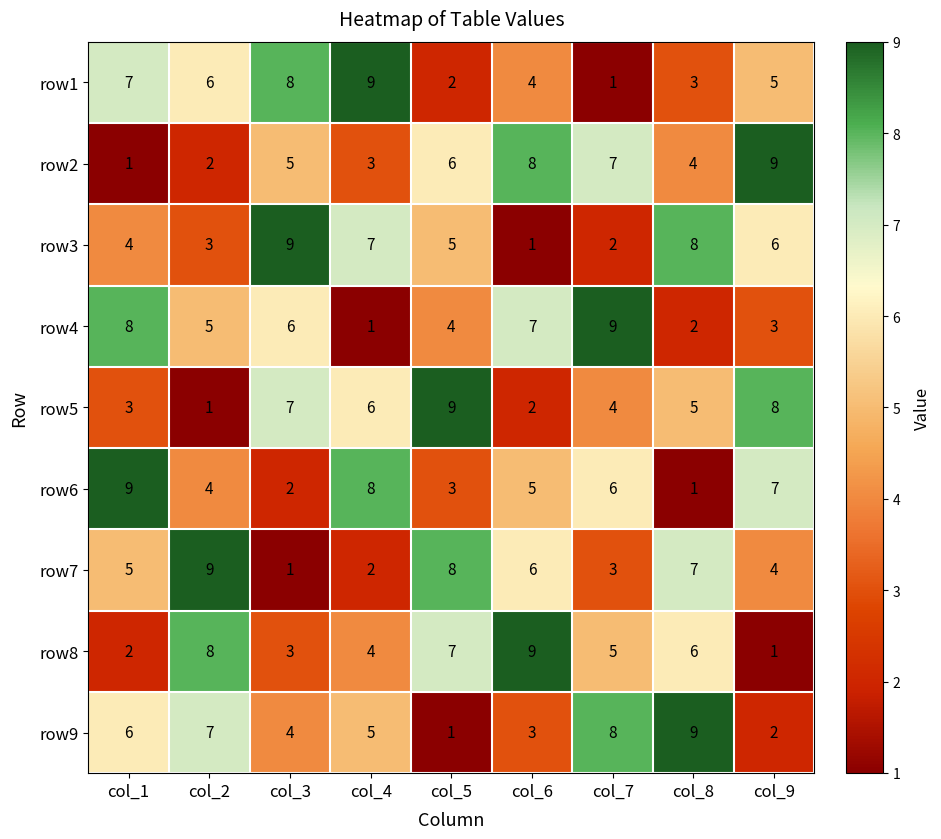

Is it true that row6 equals 9 at col_6?

False